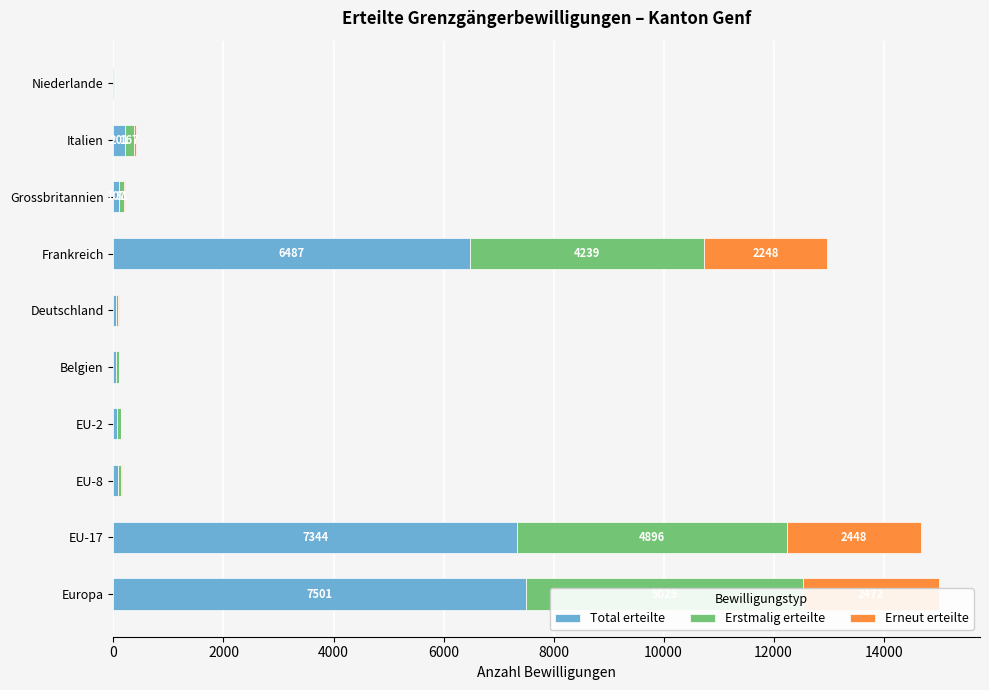

What is the lowest value of the Total erteilte series?

18